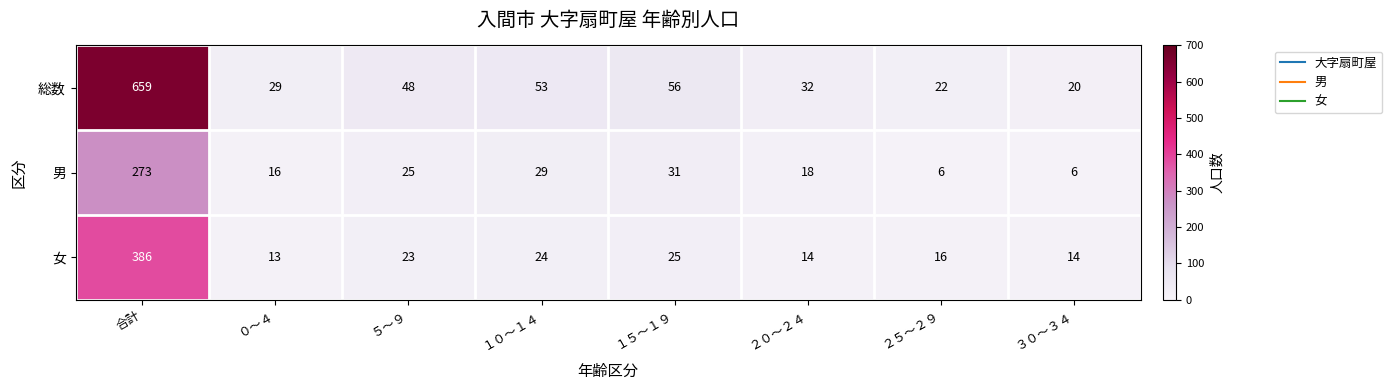

How many distinct data groups are displayed?

3